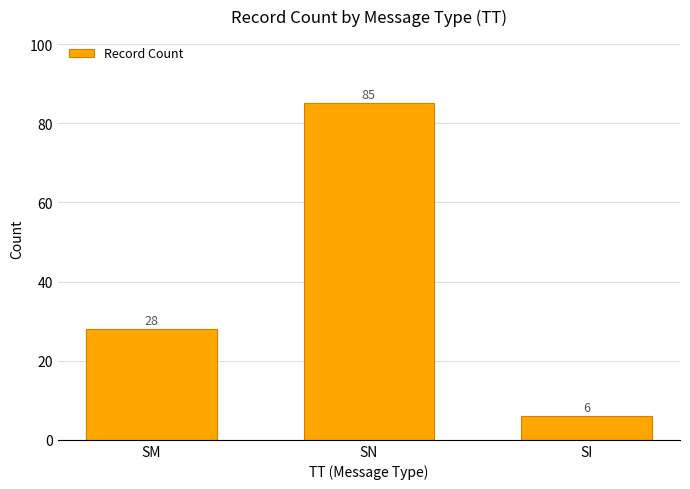

How many values are between 6 and 85?

3